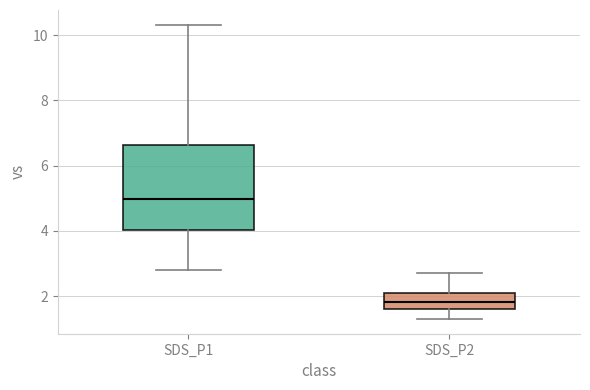

Reading left to right, read every box against the y-axis: the position of its median line, the range the box covers, and the ends of its whiskers. The values are not printed on the chart, so give them approximately, as read against the axis.

SDS_P1: median 5.0, box 4.0 to 6.6, whiskers 2.8 to 10.4
SDS_P2: median 1.8, box 1.6 to 2.2, whiskers 1.4 to 2.8